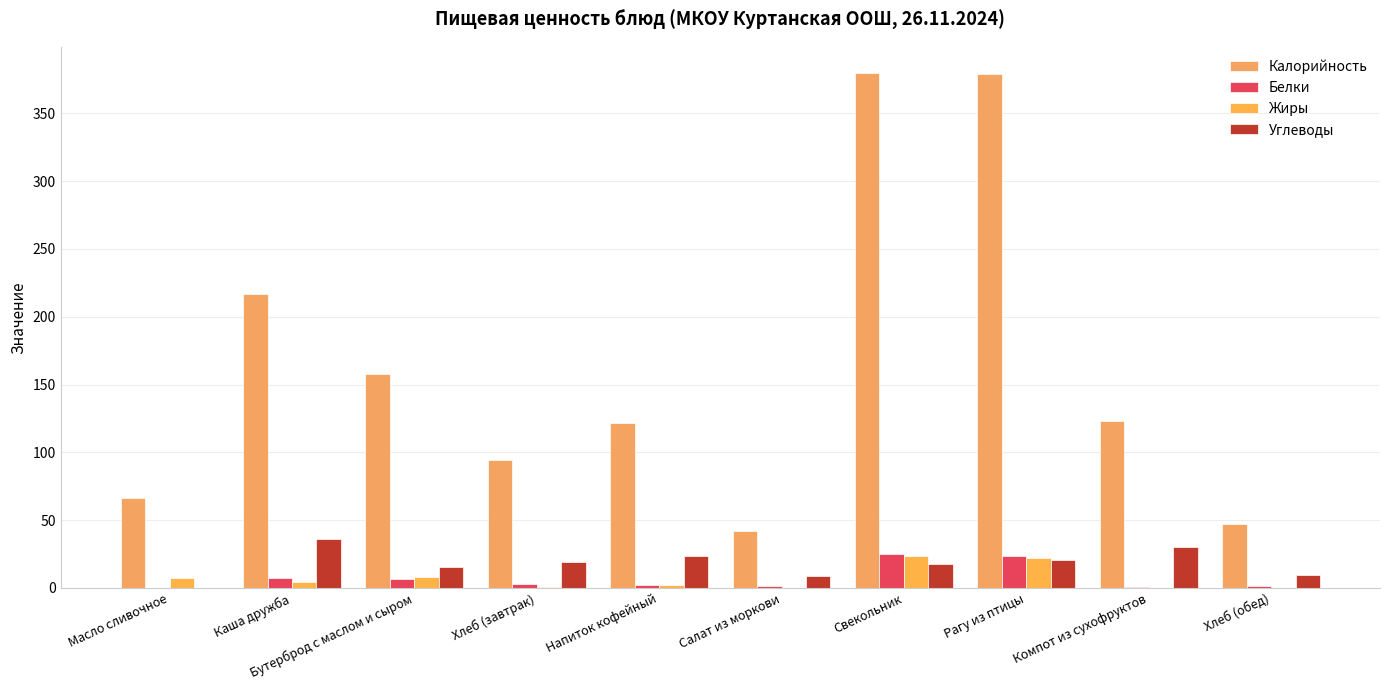

Where is Углеводы nearest to the value 18?

Свекольник